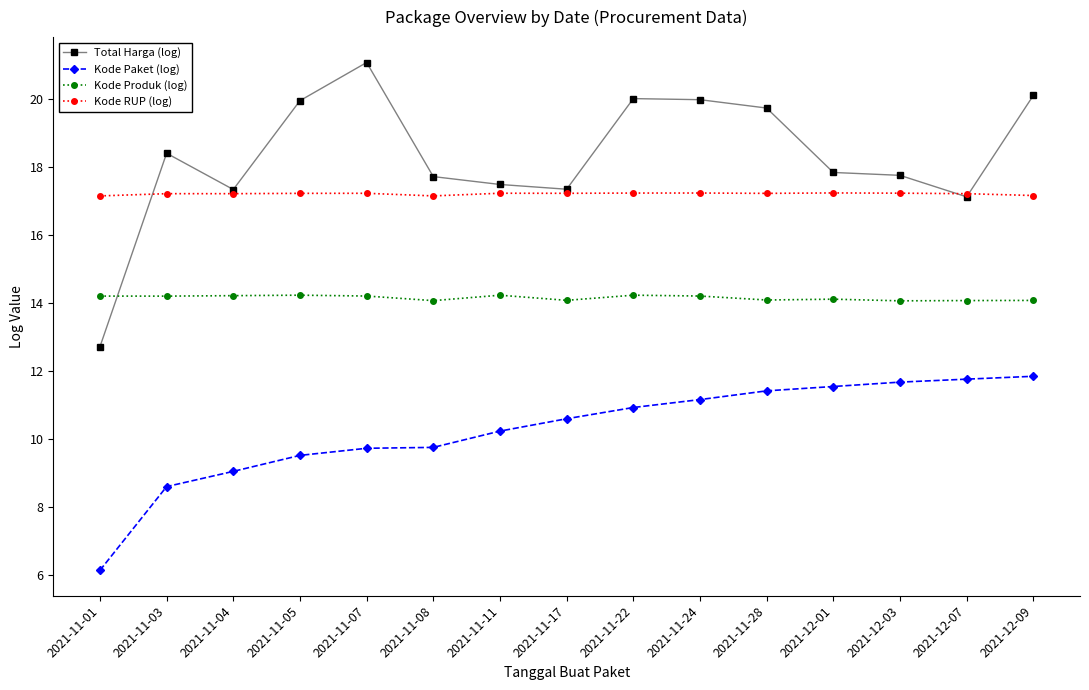

What is the value of the Kode Paket (log) point at the 10th from the left?

11.2